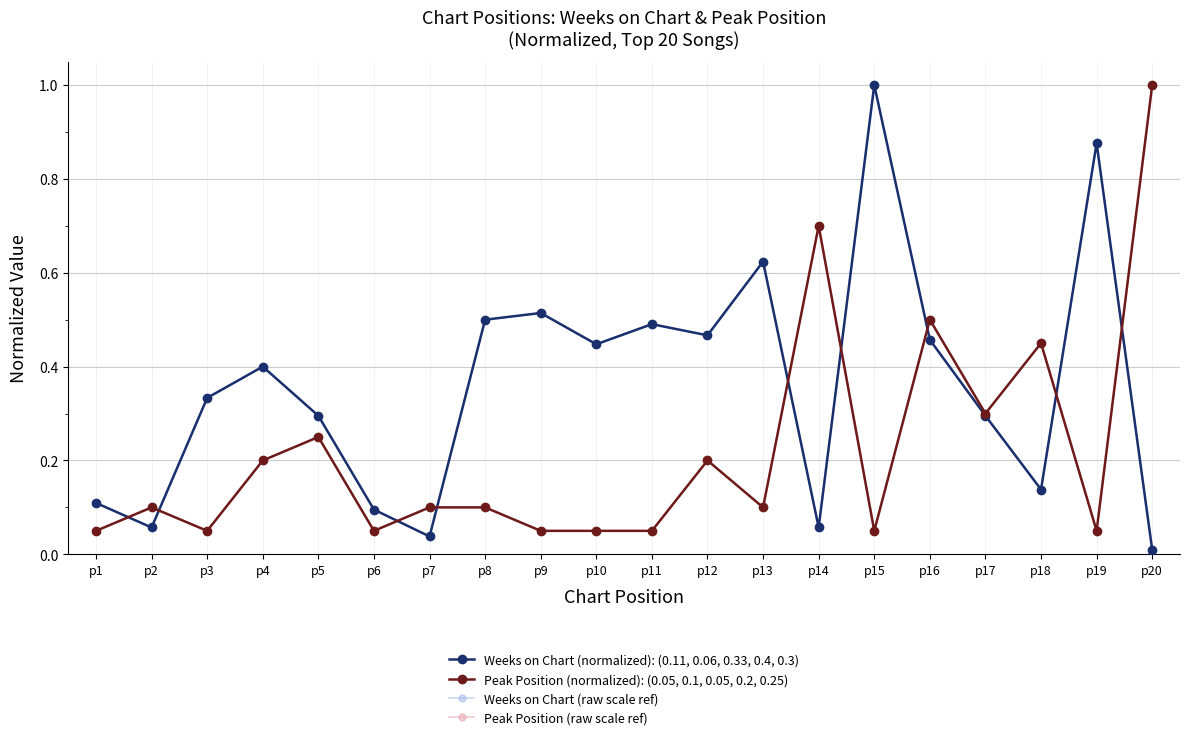

Which series has the largest range (max minus min)?

Weeks on Chart (normalized): (0.11, 0.06, 0.33, 0.4, 0.3)